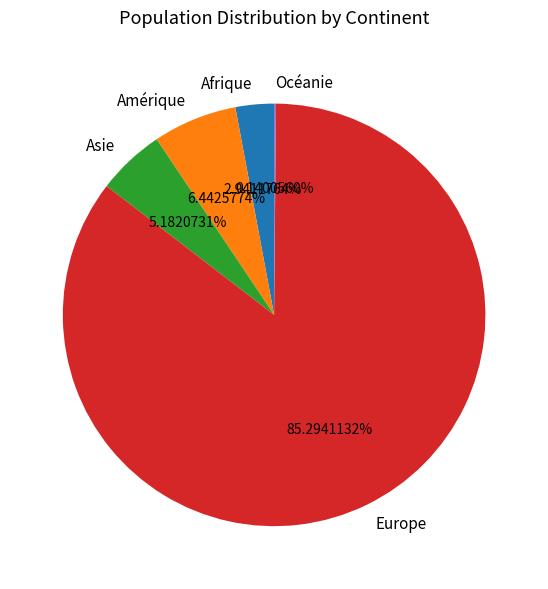

Which slice is the largest?

Europe